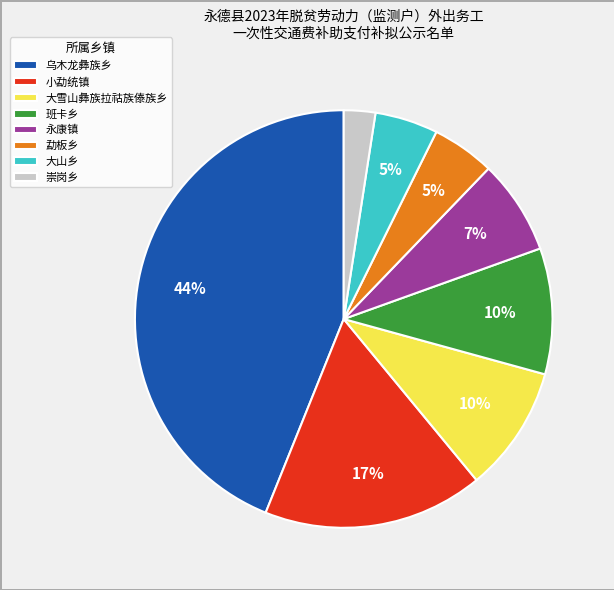

To the nearest percent, what portion does 永康镇 represent?

7%